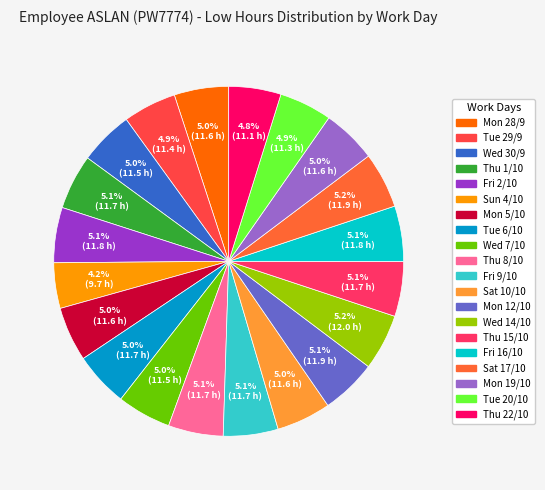

Is it true that Wed 7/10 is 19% of the pie?

False